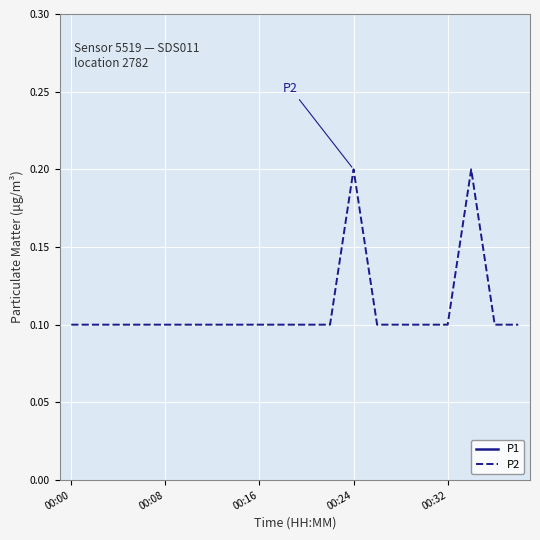

Where is the first local maximum for P2?

00:24